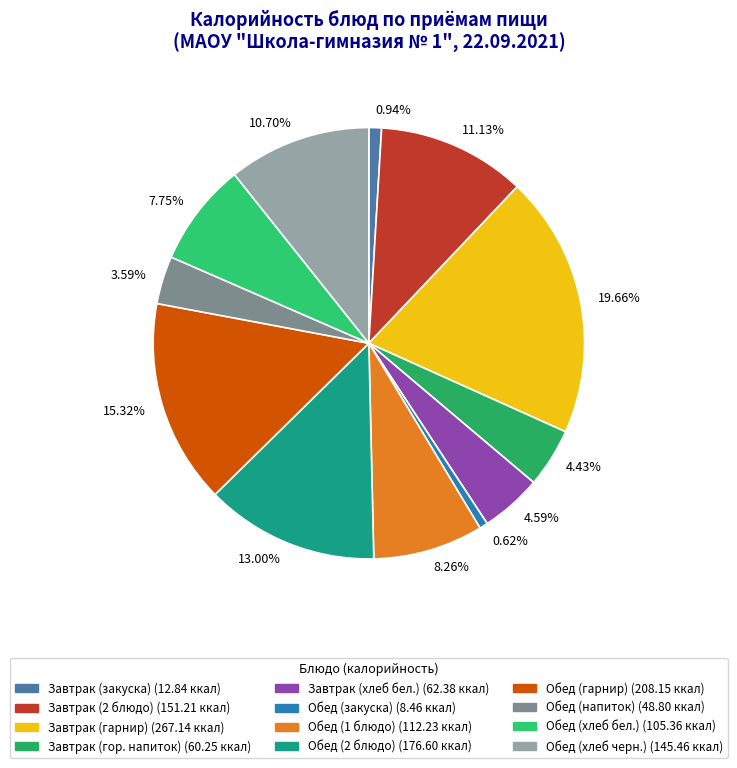

To the nearest percent, what is the difference between the largest and smallest slice percentages?

19%